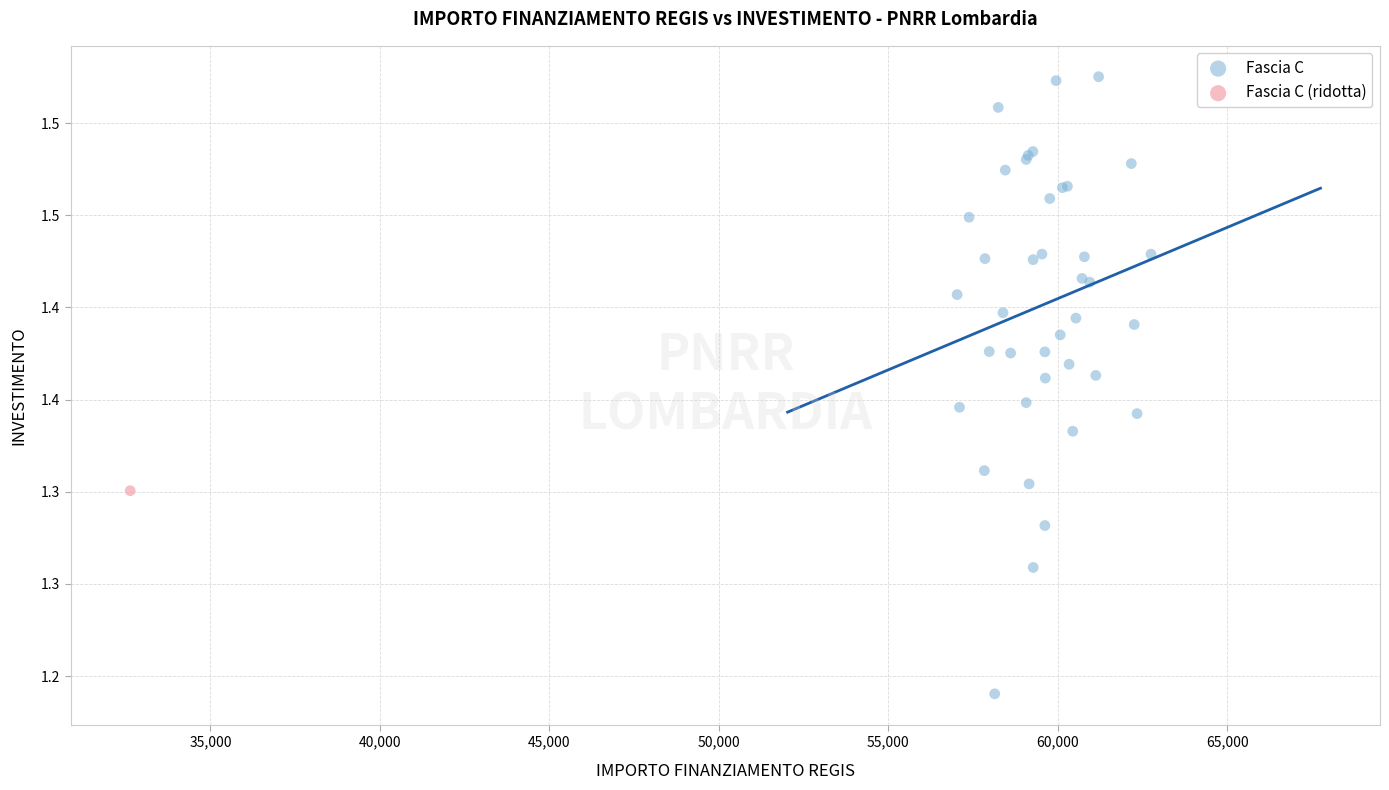

What are all the series names shown in the legend?

Fascia C, Fascia C (ridotta)